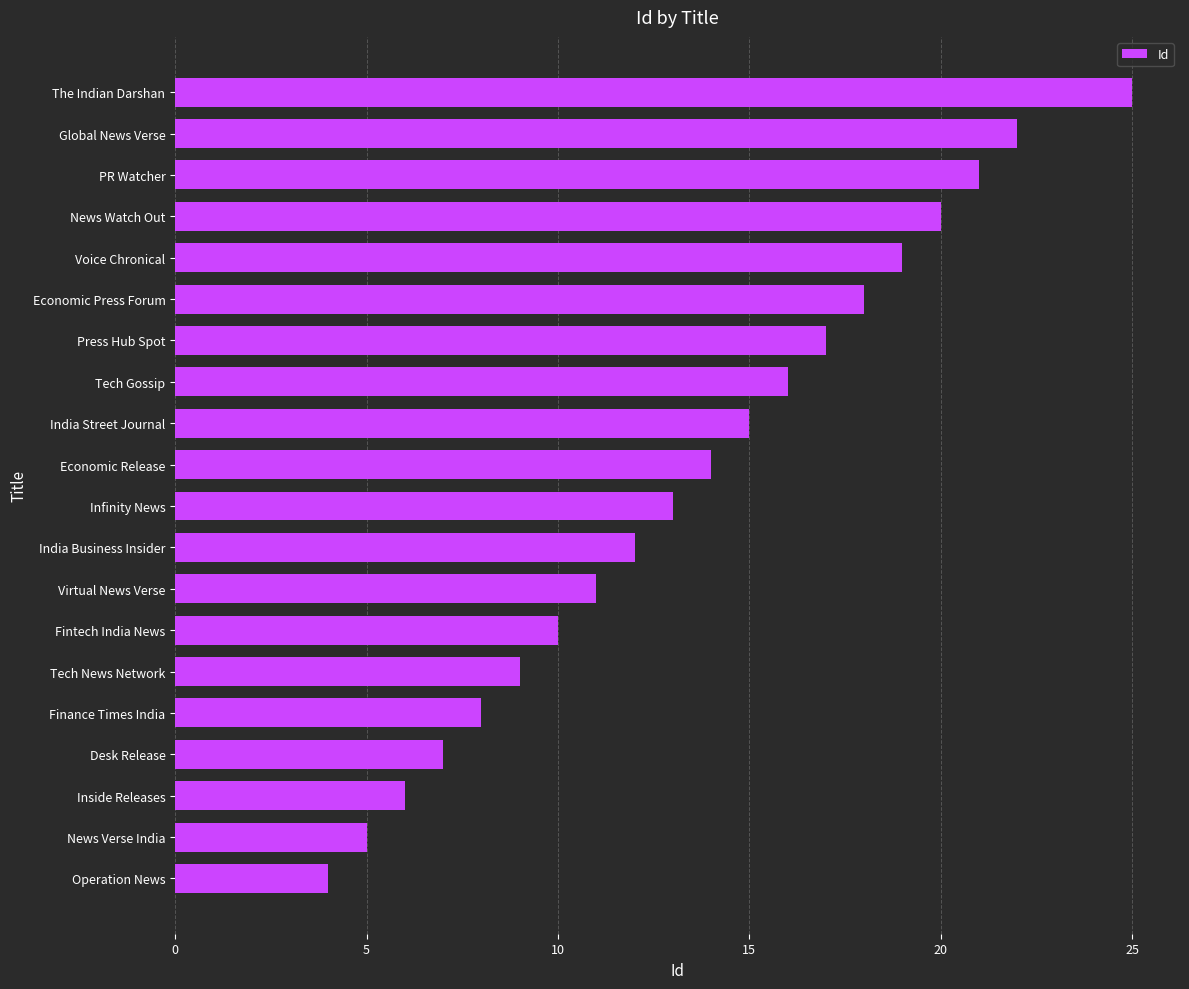

Reading top to bottom, extract all data points from this chart.

25	22	21	20	19	18	17	16	15	14	13	12	11	10	9	8	7	6	5	4